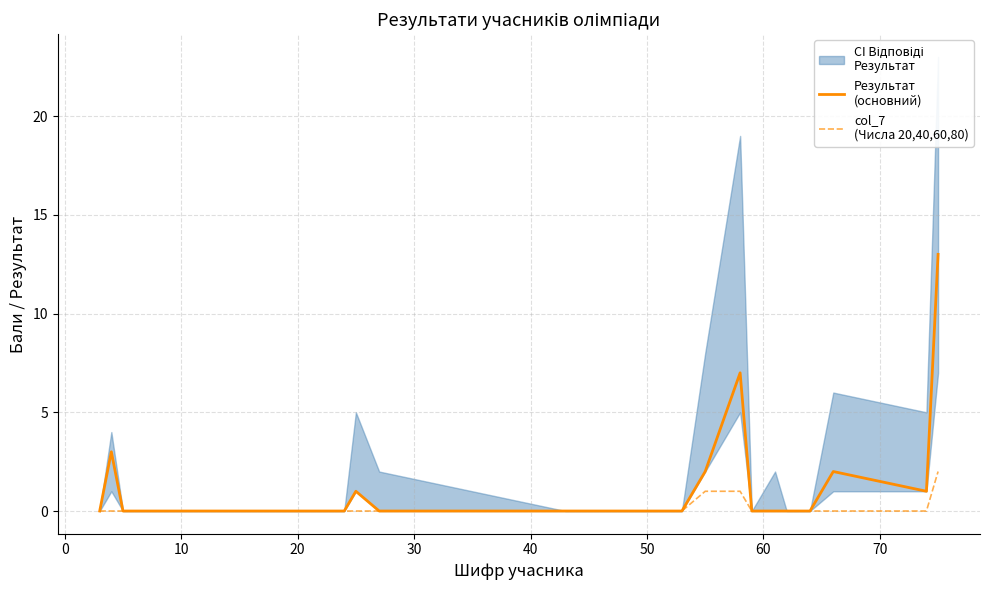

Reading left to right, transcribe all the data shown in this chart.

Результат
(основний): 0	3	0	0	0	0	0	1	0	0	0	0	0	0	2	7	0	0	0	0	0	2	1	13
col_7
(Числа 20,40,60,80): 0	0	0	0	0	0	0	0	0	0	0	0	0	0	1	1	0	0	0	0	0	0	0	2